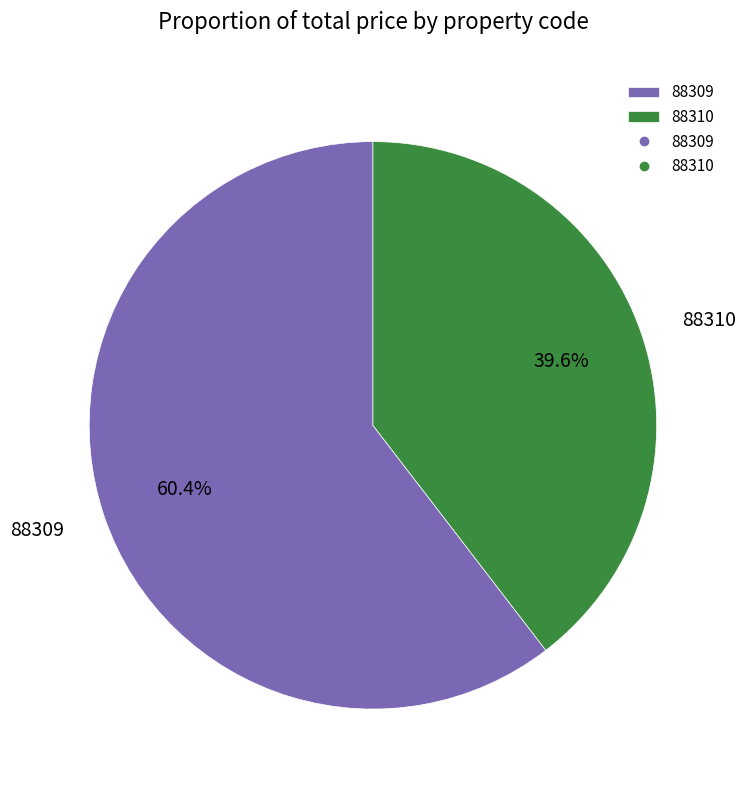

To the nearest percent, what portion does 88309 represent?

60%